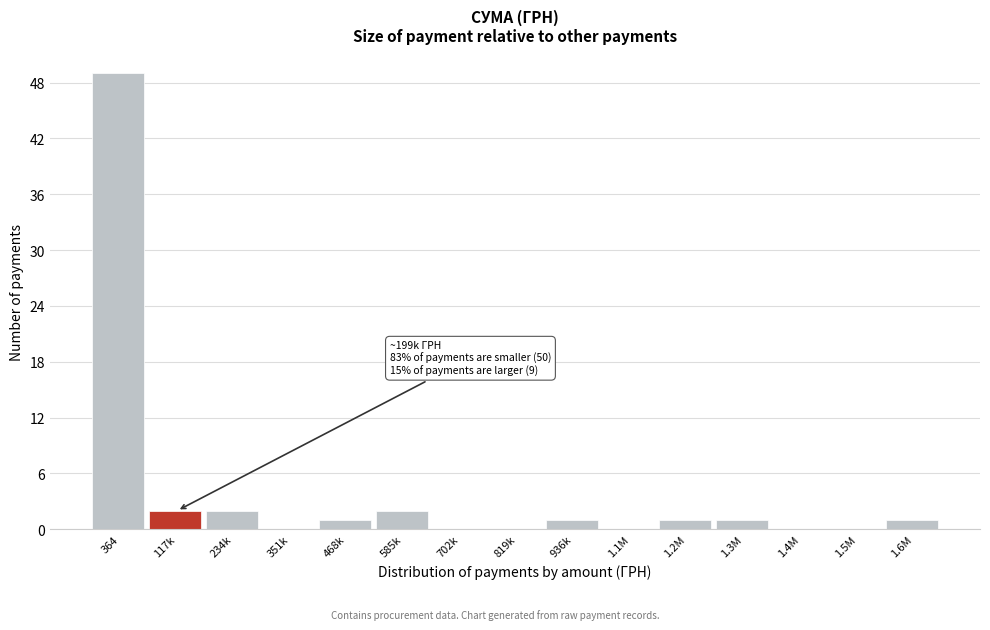

Reading right to left, what are all the values shown in this chart?

1.6M=1	1.5M=0	1.4M=0	1.3M=1	1.2M=1	1.1M=0	936k=1	819k=0	702k=0	585k=2	468k=1	351k=0	234k=2	117k=2	364=49